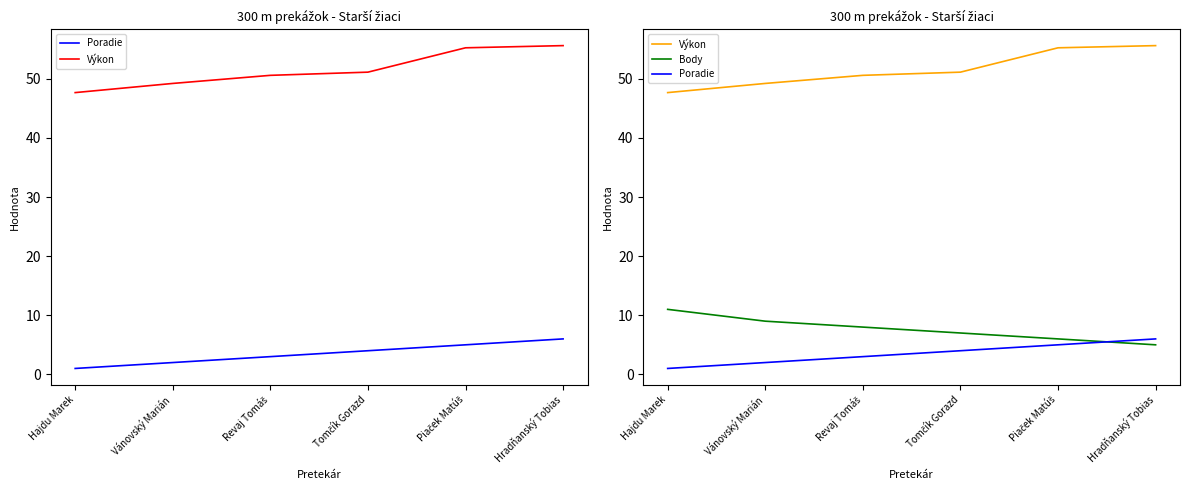

The Poradie series shows 3.0 at Revaj Tomáš. True or false?

True